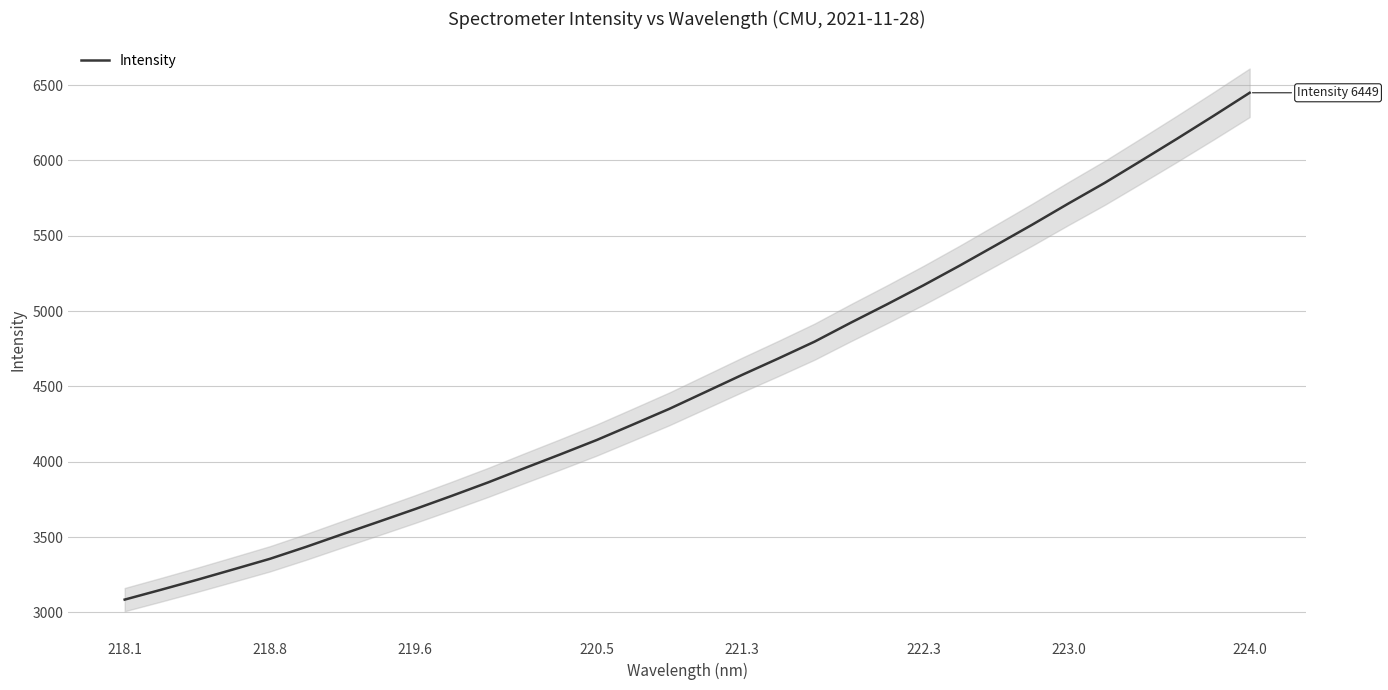

Which category has the highest value in the Intensity series?

224.0